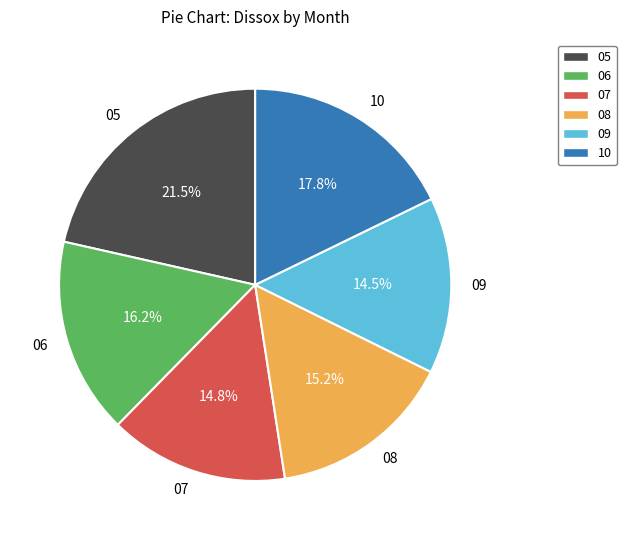

How many segments does this pie chart have?

6